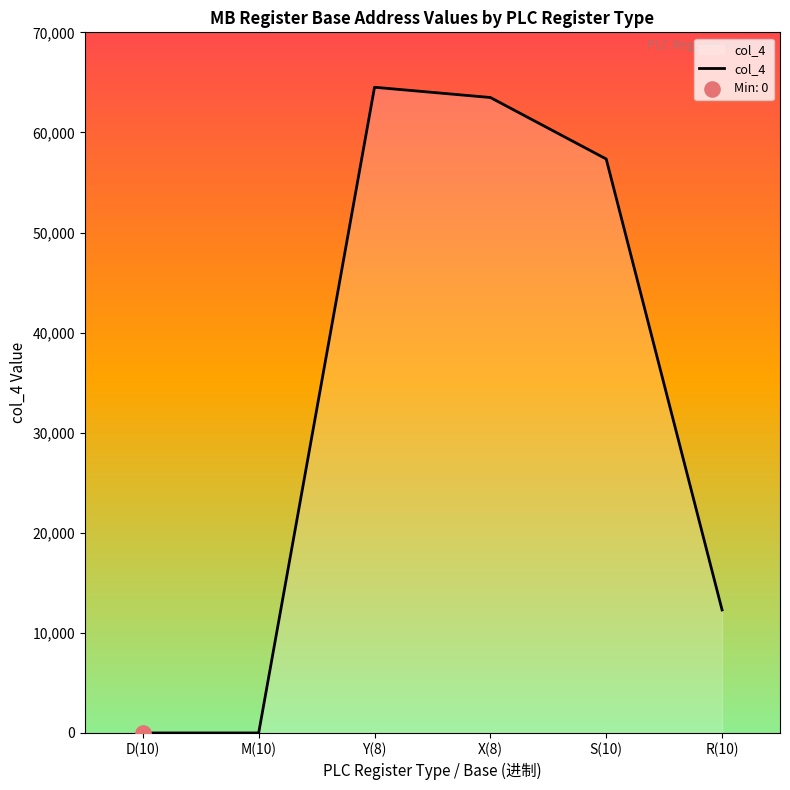

What is the ratio of the value at X(8) to the value at R(10)?

5.2